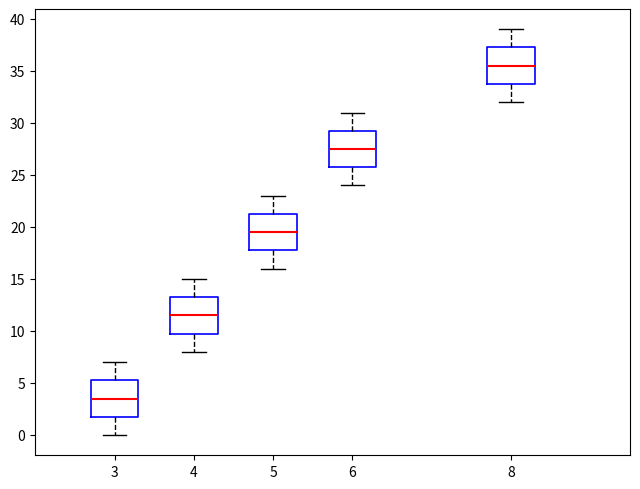

Which box's median line is the lowest?

3